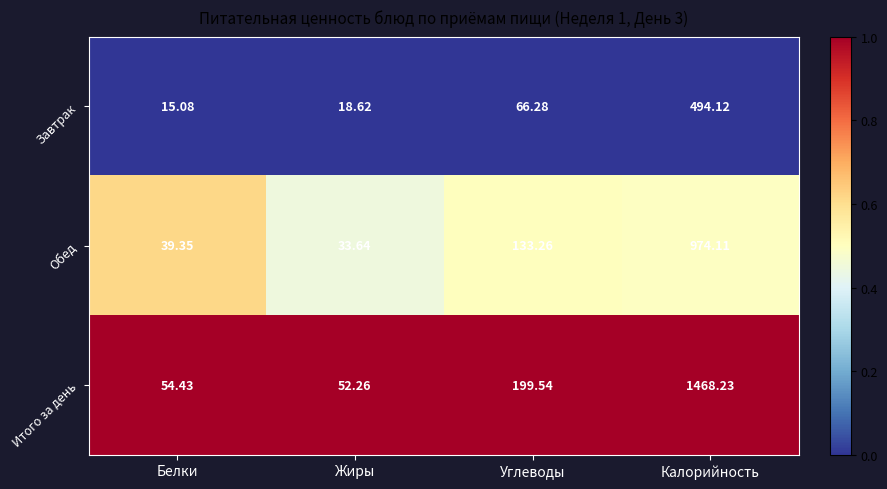

Which series has the widest spread of values?

Итого за день